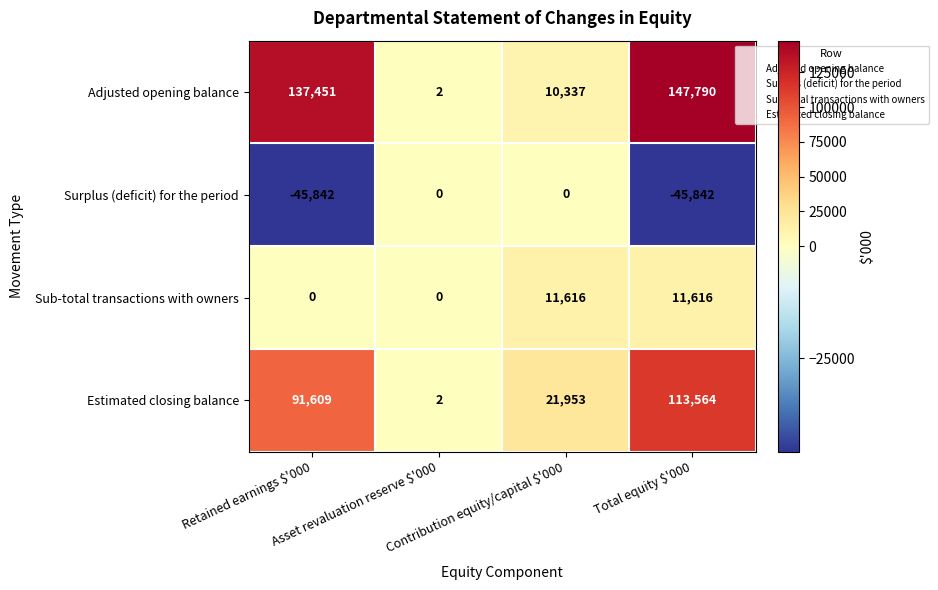

What is the difference between the highest and lowest values at Total equity $'000?

193632